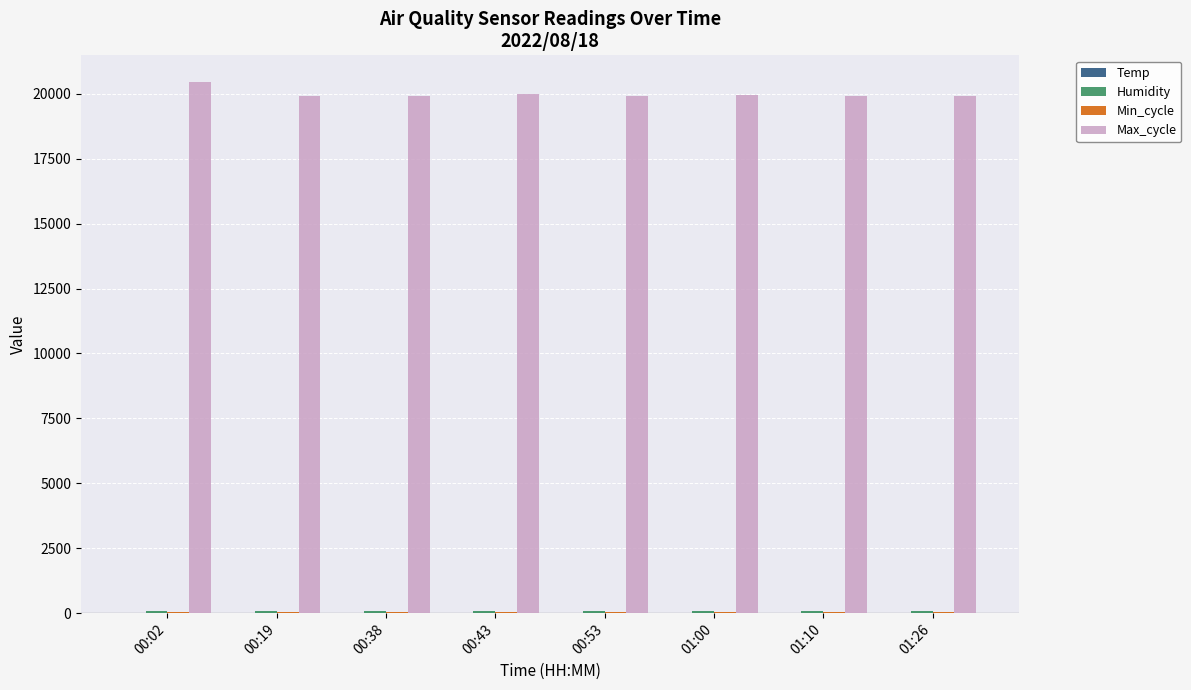

What is the maximum value shown in the chart?

20455.0